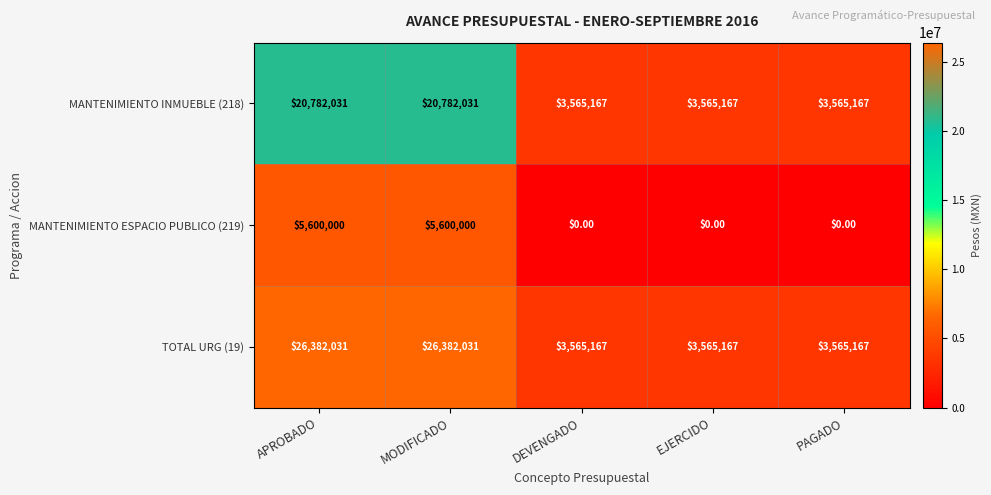

Which series has the largest total across all categories?

TOTAL URG (19)